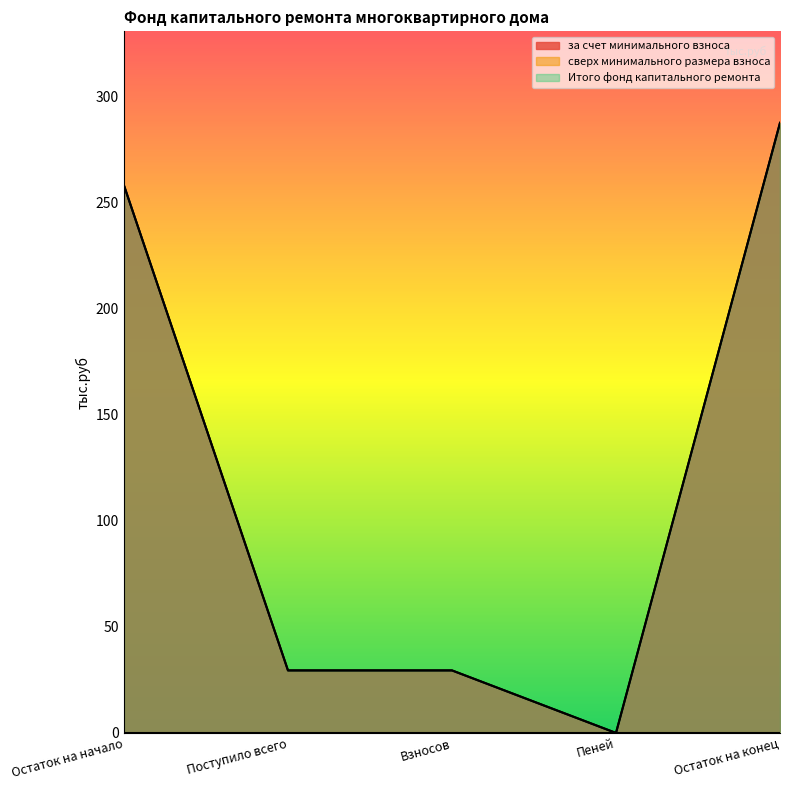

Reading right to left, what are all the values shown in this chart?

за счет минимального взноса: Остаток на конец=287.7	Пеней=0.0	Взносов=29.5	Поступило всего=29.5	Остаток на начало=258.2
Итого фонд капитального ремонта: Остаток на конец=287.7	Пеней=0.0	Взносов=29.5	Поступило всего=29.5	Остаток на начало=258.2